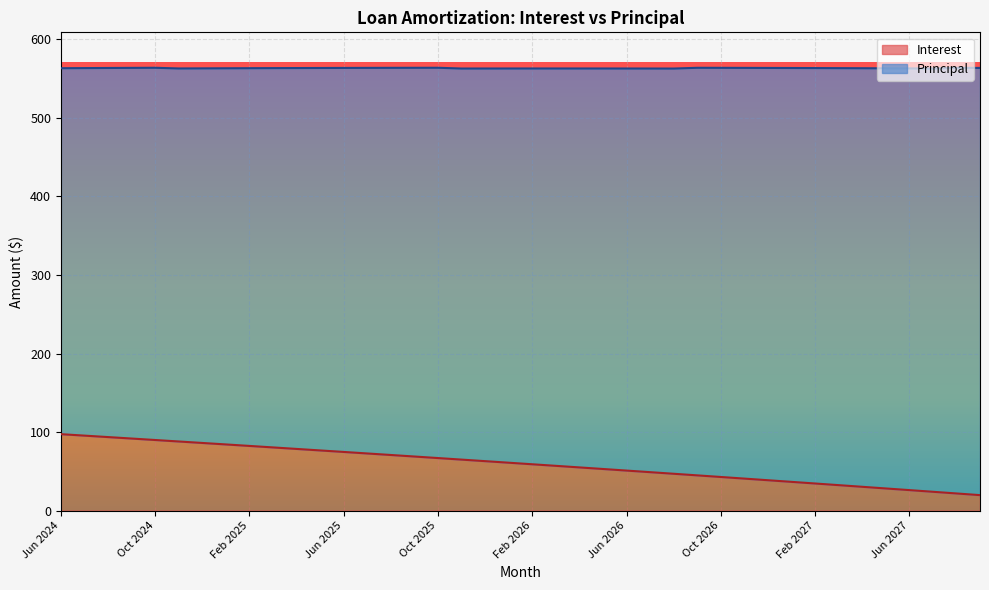

Is it true that the value at Sep 2027 is 19.7?

True